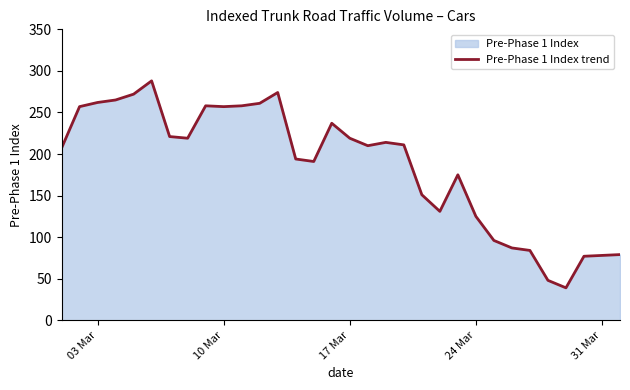

What is the approximate value at 10 Mar, to the nearest 10?

260